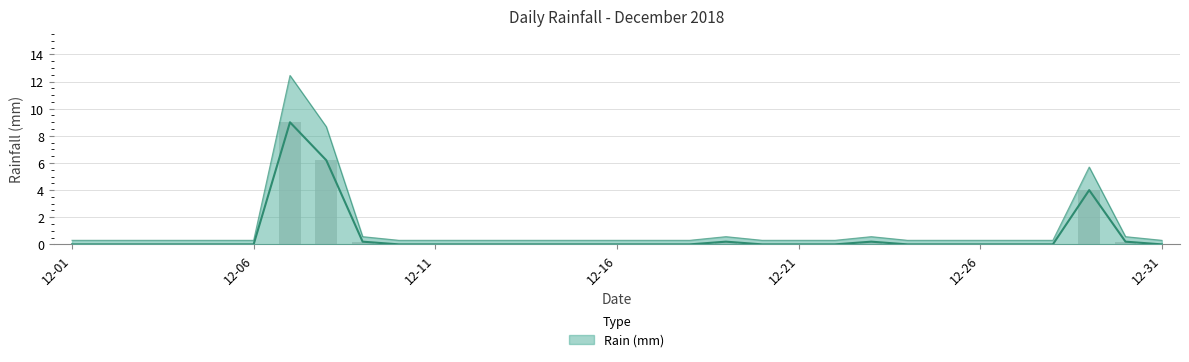

What is the approximate value at 2018-12-19?

0.2